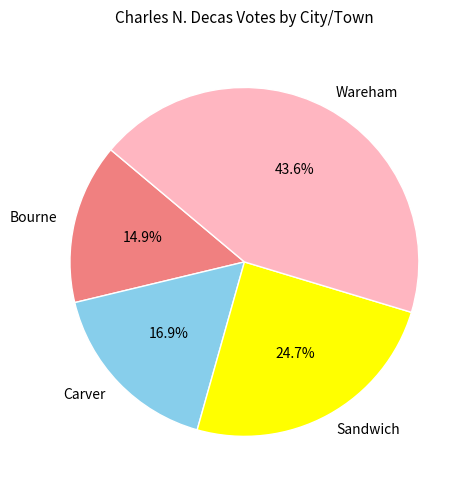

Is it true that Sandwich is 14% of the pie?

False